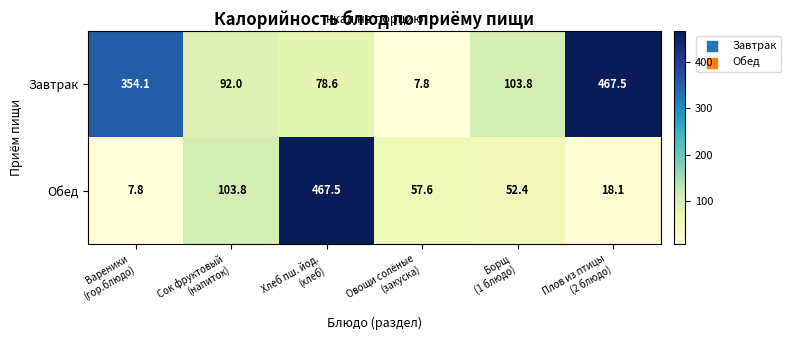

Reading right to left, extract all data points from this chart.

Завтрак: 467.5	103.8	7.8	78.6	92.0	354.1
Обед: 18.1	52.4	57.6	467.5	103.8	7.8